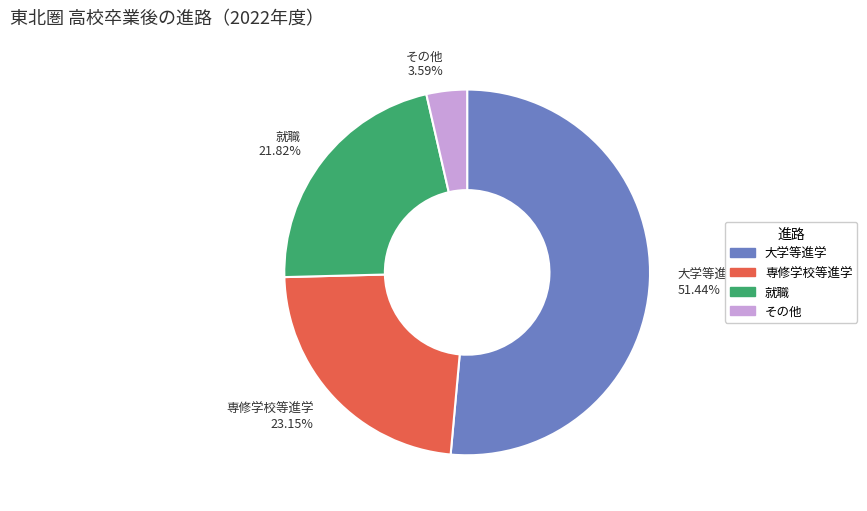

Rank the categories by value from highest to lowest.

大学等進学, 専修学校等進学, 就職, その他